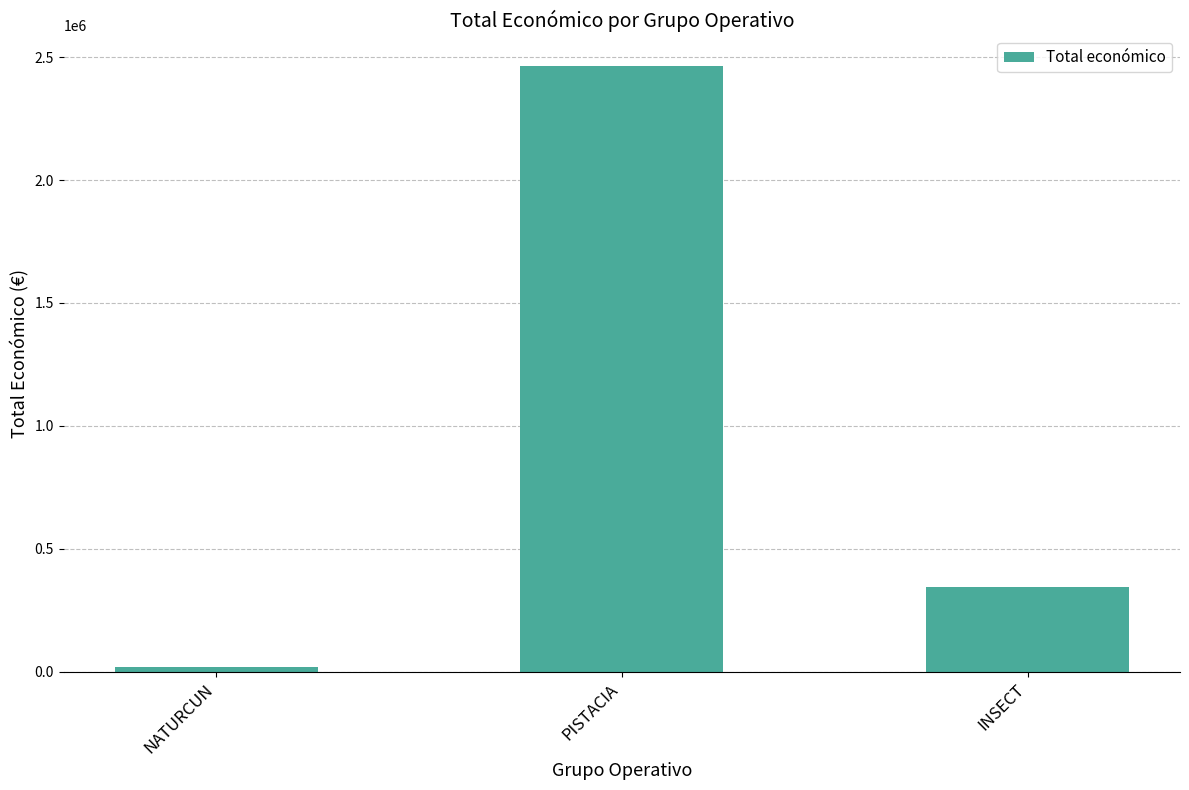

How many distinct data groups are displayed?

1